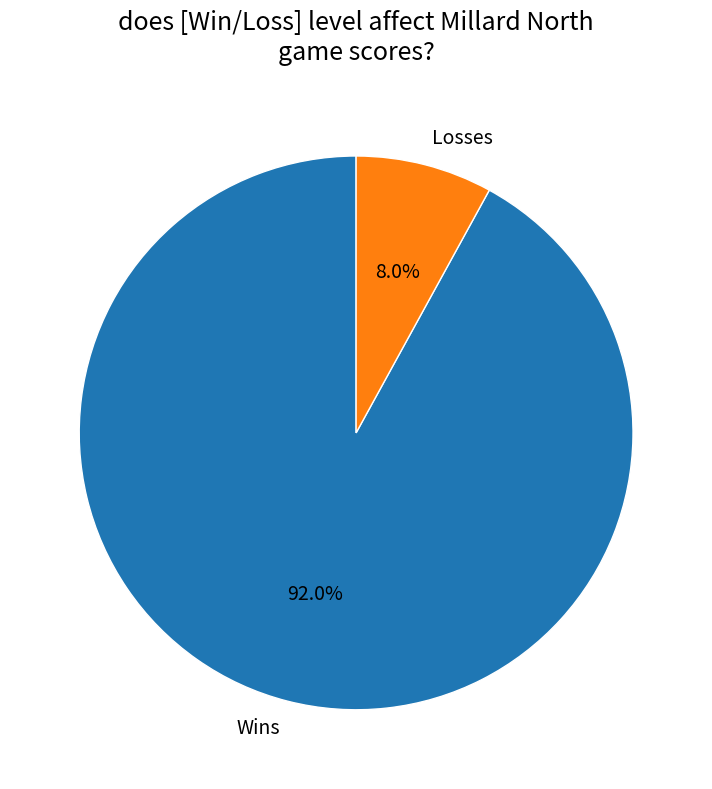

How many segments does this pie chart have?

2